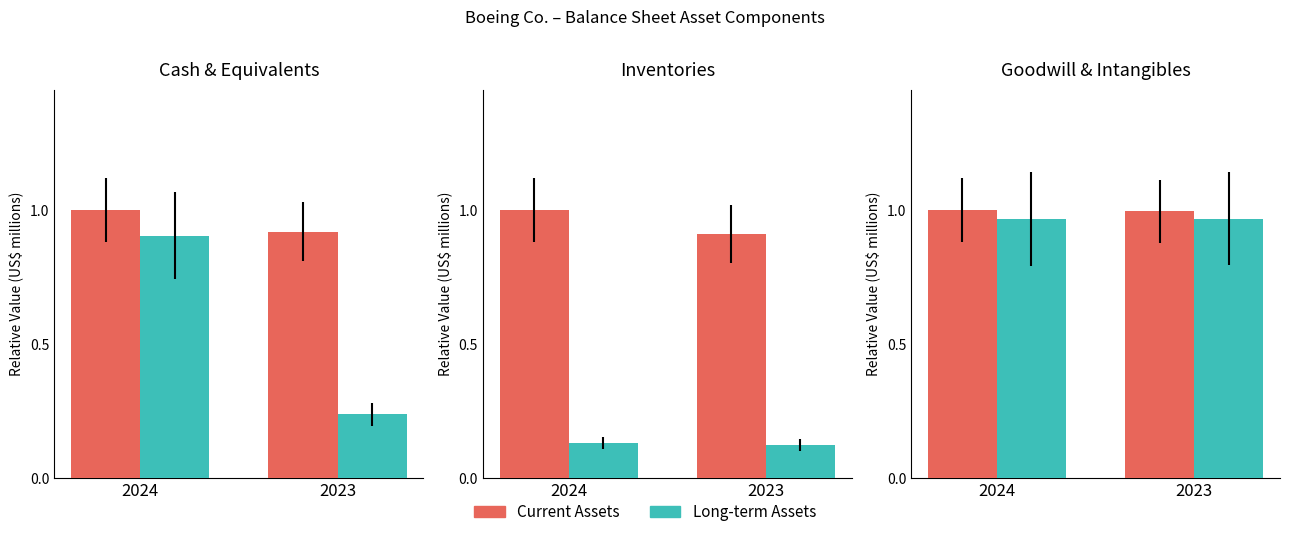

What are all the series names shown in the legend?

Current Assets, Long-term Assets